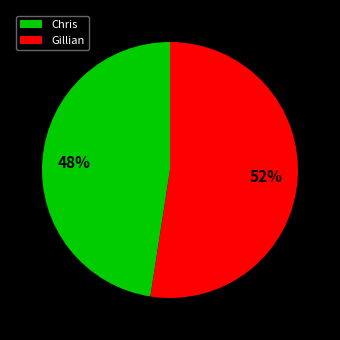

Do Chris and Gillian together represent more than half of the pie?

Yes